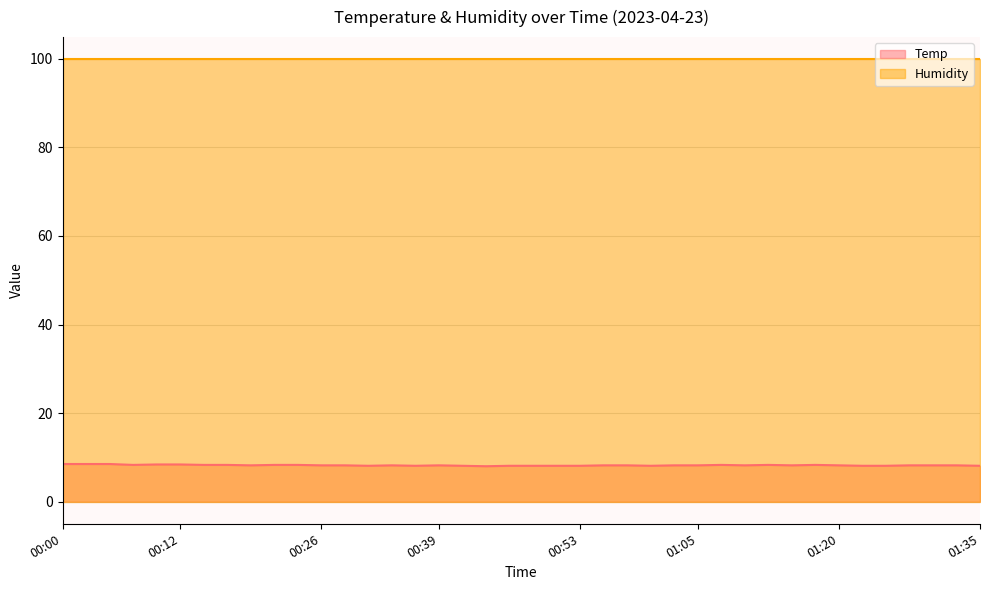

List the labels in order of value, smallest first.

00:43, 00:31, 00:36, 00:41, 00:46, 00:48, 00:51, 00:53, 01:01, 01:22, 01:25, 01:35, 00:19, 00:26, 00:29, 00:34, 00:39, 00:56, 00:58, 01:03, 01:05, 01:10, 01:15, 01:20, 01:27, 01:30, 01:32, 00:07, 00:14, 00:17, 00:22, 00:24, 01:08, 01:13, 01:18, 00:09, 00:12, 00:00, 00:02, 00:05